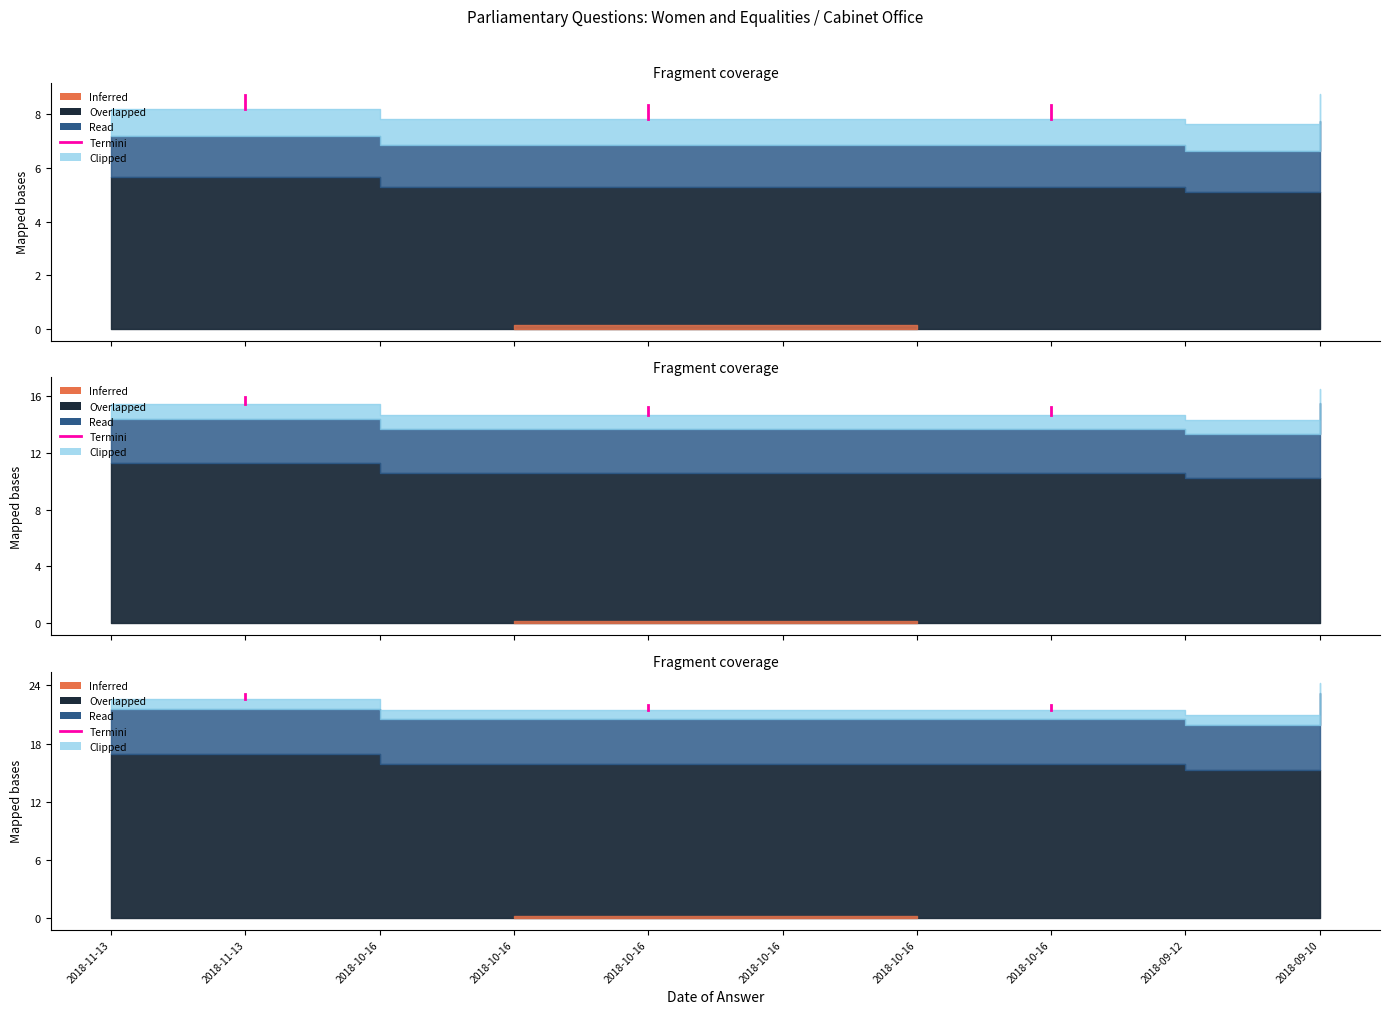

What is the ratio of the value at 2018-11-13 to the value at 2018-11-13?

1.0